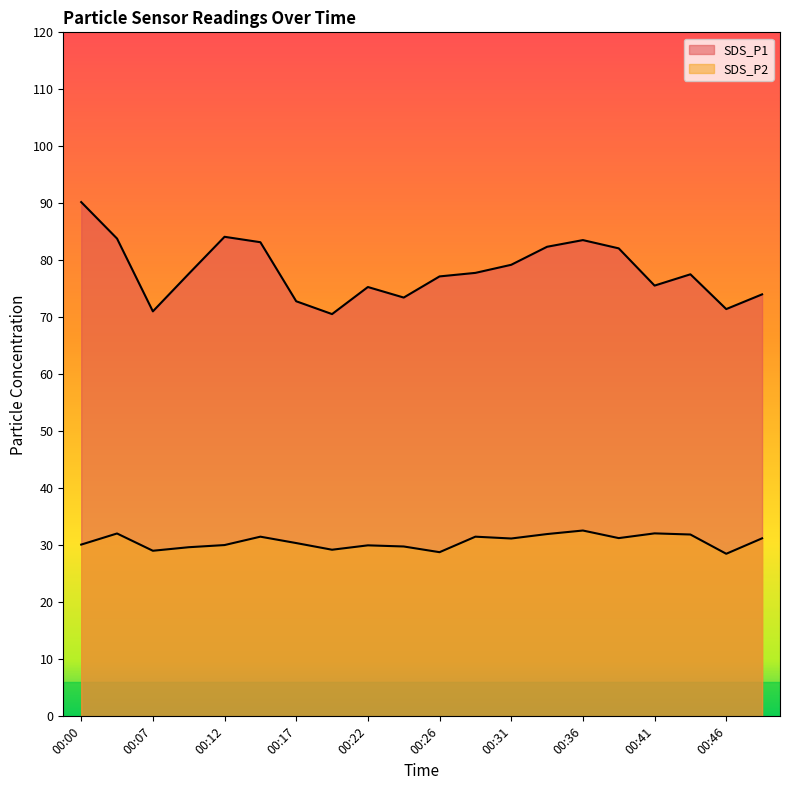

Reading left to right, what are all the values shown in this chart?

SDS_P1: 00:00=90.2	00:05=83.8	00:07=71.0	00:09=77.6	00:12=84.1	00:14=83.2	00:17=72.8	00:19=70.6	00:22=75.3	00:24=73.5	00:26=77.2	00:29=77.8	00:31=79.2	00:34=82.4	00:36=83.5	00:39=82.1	00:41=75.6	00:43=77.5	00:46=71.5	00:48=74.0
SDS_P2: 00:00=30.1	00:05=32.1	00:07=29.1	00:09=29.7	00:12=30.1	00:14=31.5	00:17=30.4	00:19=29.2	00:22=30.0	00:24=29.8	00:26=28.8	00:29=31.5	00:31=31.2	00:34=32.0	00:36=32.6	00:39=31.3	00:41=32.1	00:43=31.9	00:46=28.5	00:48=31.2